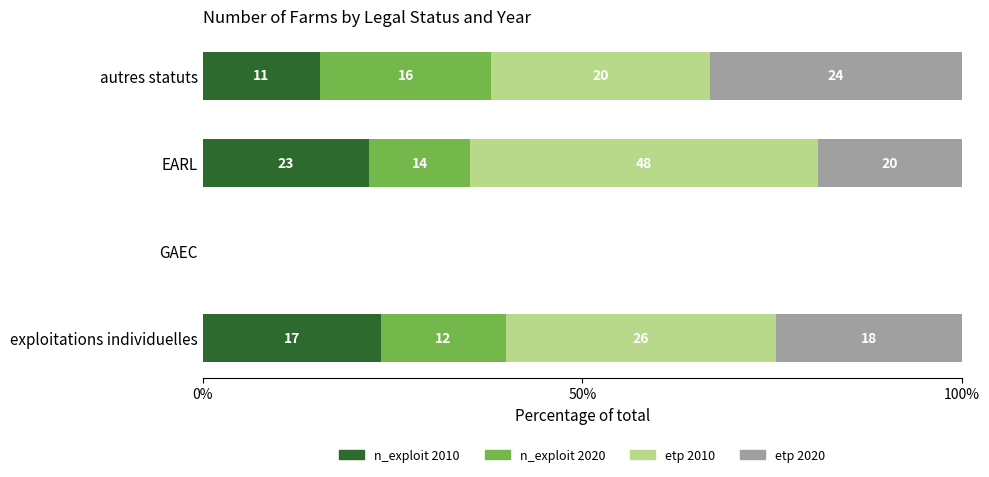

What are all the series names shown in the legend?

n_exploit 2010, n_exploit 2020, etp 2010, etp 2020